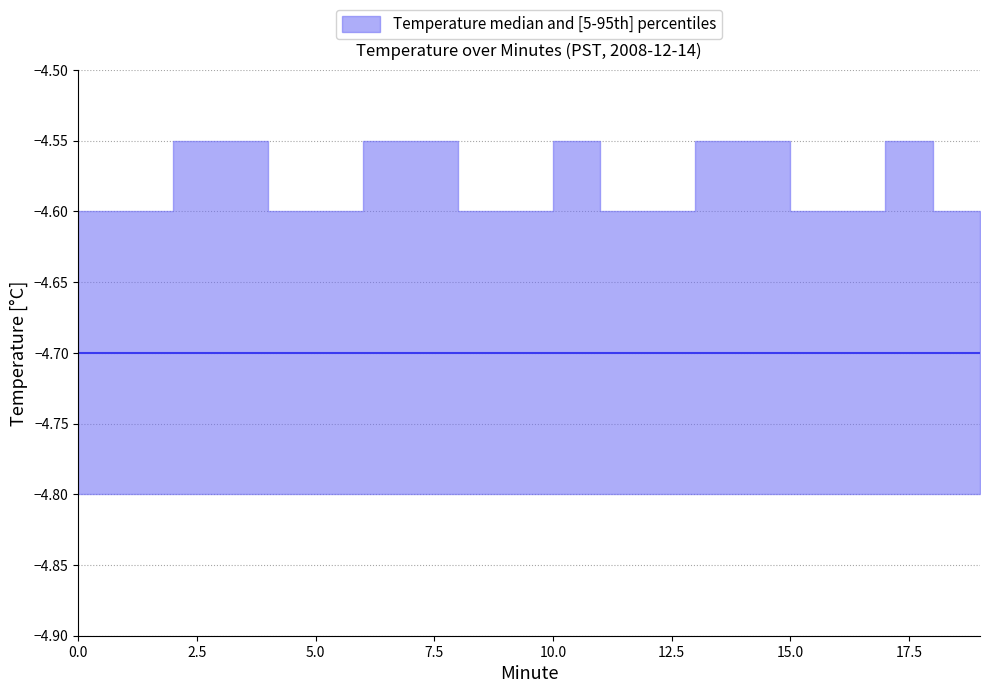

True or false: median and lower intersect in this chart.

False